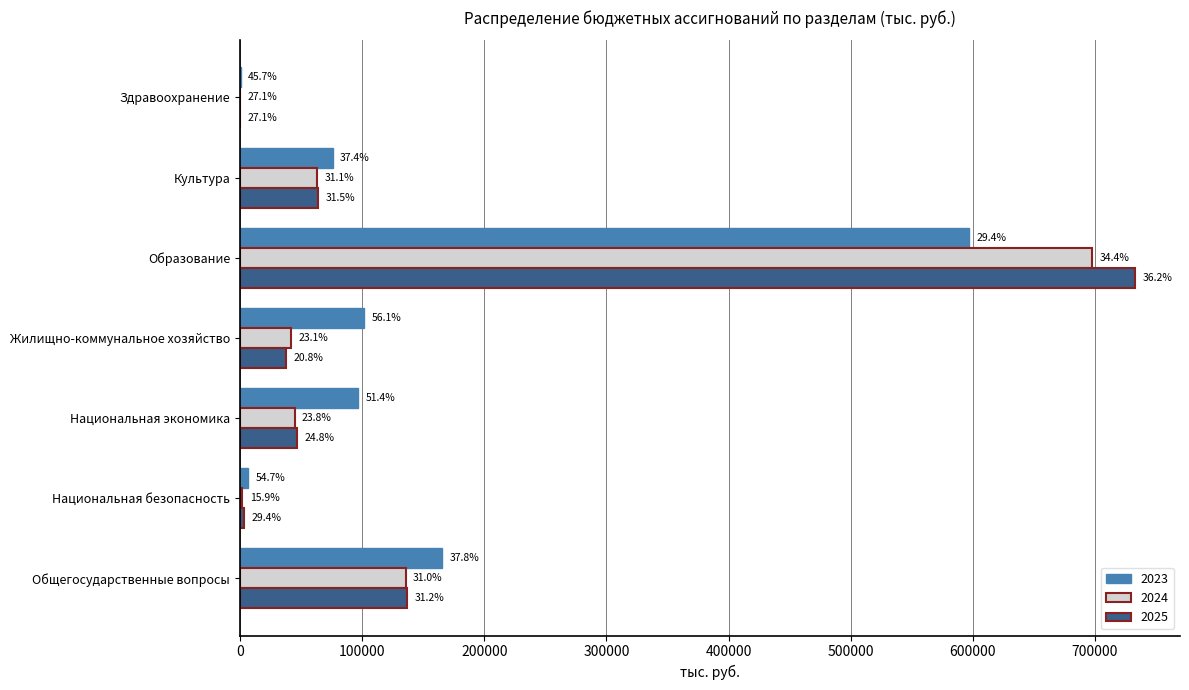

Rank the categories by 2024 value from highest to lowest.

Образование, Общегосударственные вопросы, Культура, Национальная экономика, Жилищно-коммунальное хозяйство, Национальная безопасность, Здравоохранение